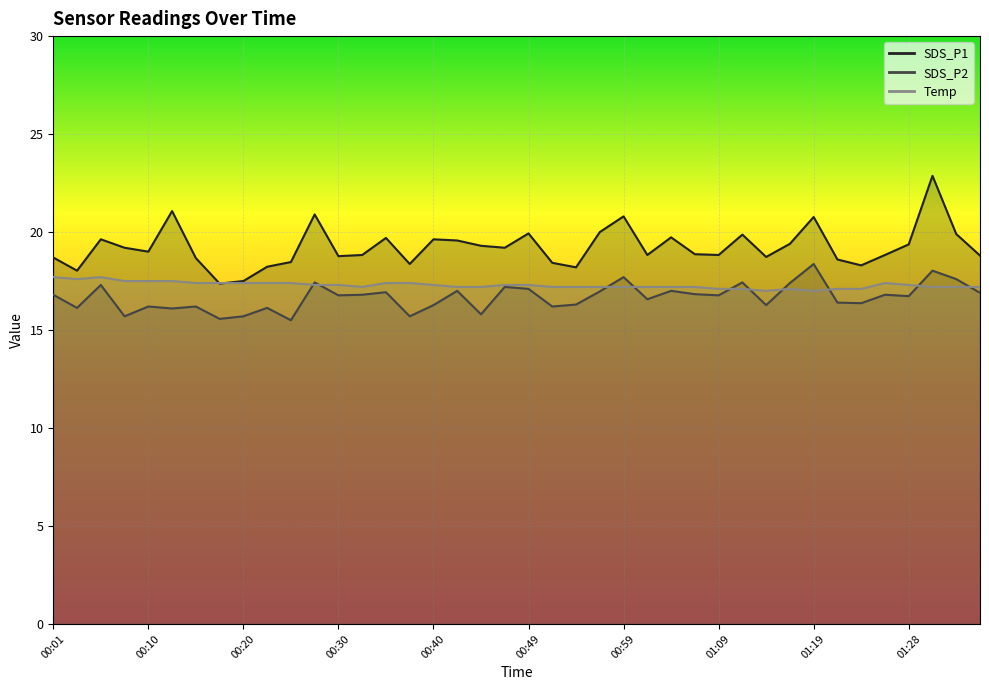

List the series in order of their peak value, highest first.

SDS_P1, SDS_P2, Temp